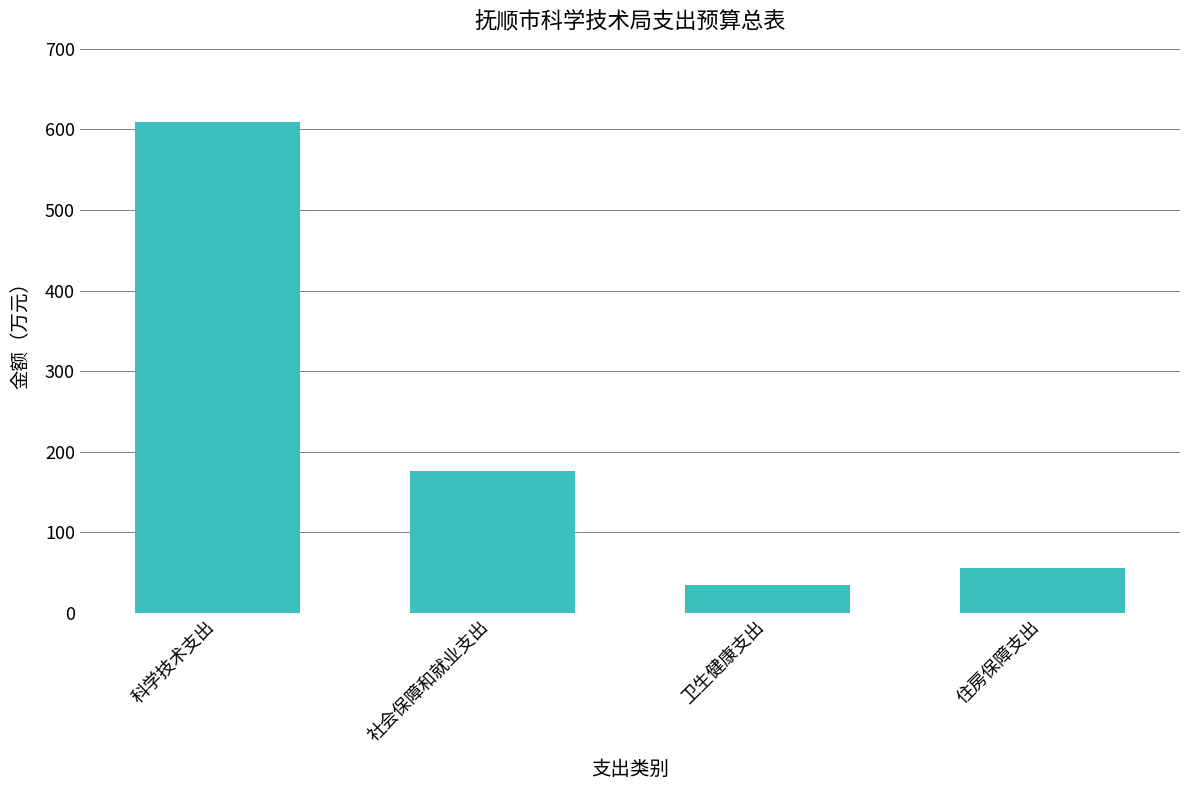

Count the number of categories in the chart.

4